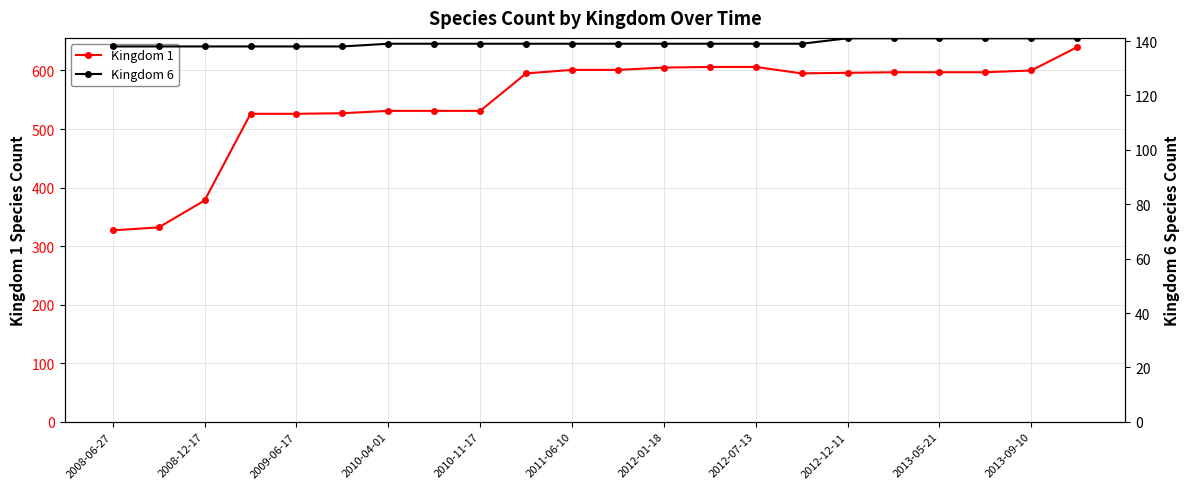

True or false: Kingdom 6 and Kingdom 1 cross at least once.

False